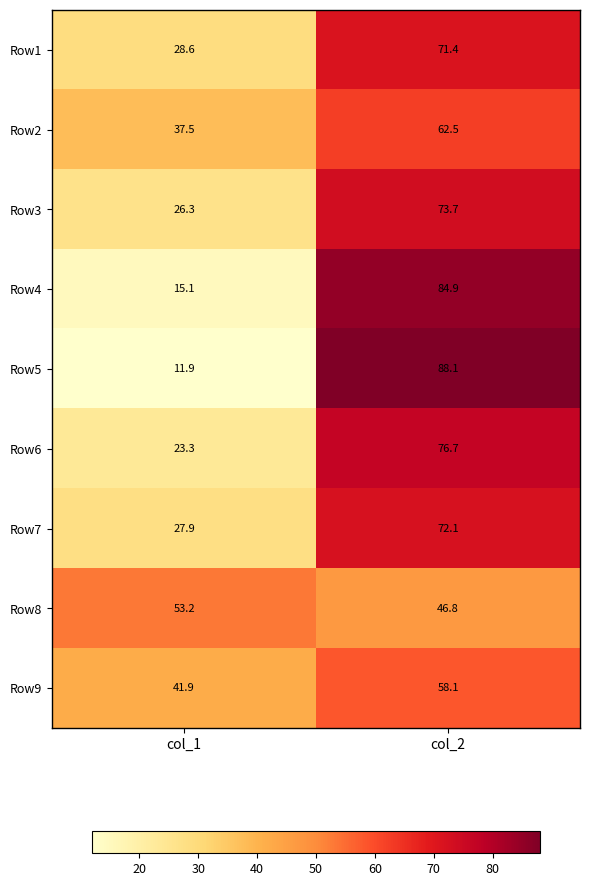

Rank the series by their maximum value, from lowest to highest.

Row8, Row9, Row2, Row1, Row7, Row3, Row6, Row4, Row5